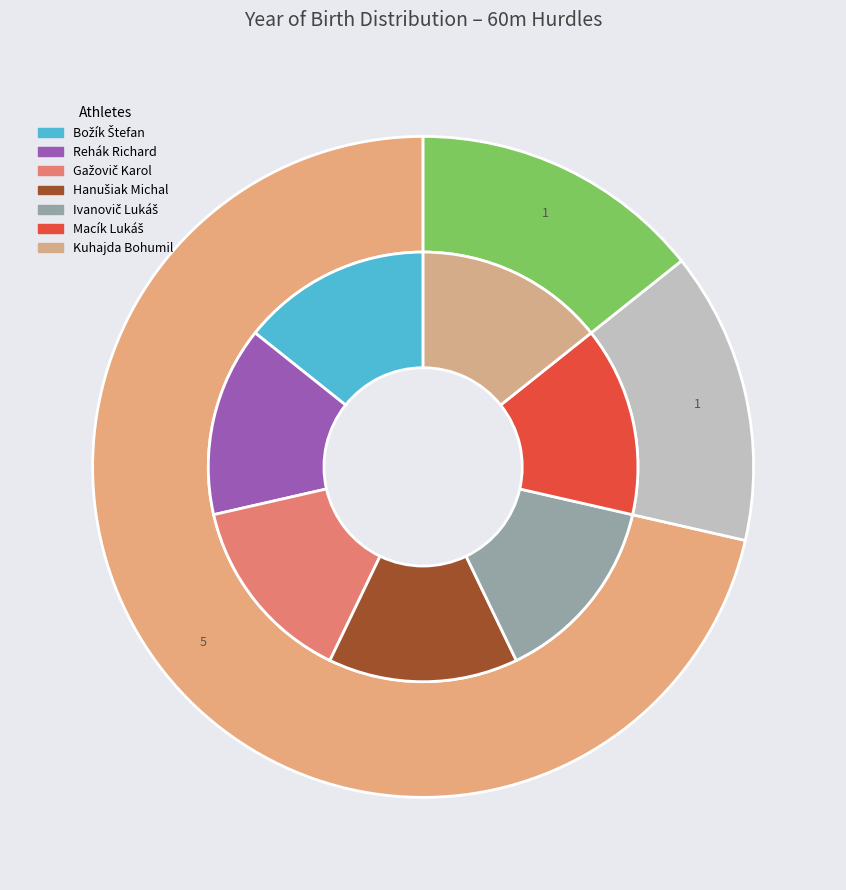

Is Macík Lukáš the majority of the pie?

No